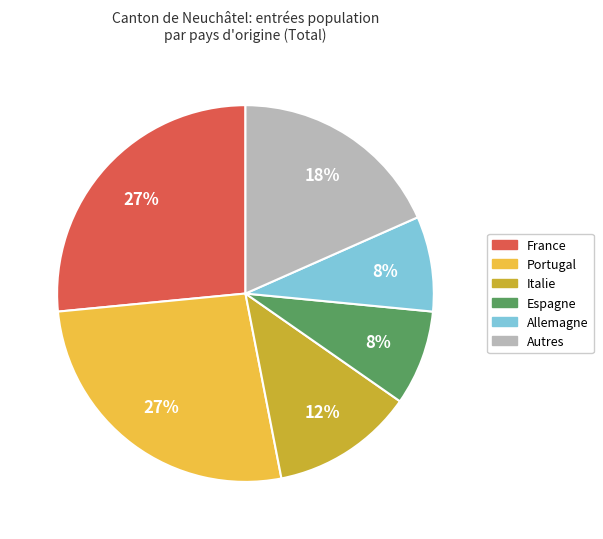

To the nearest percent, what is the average slice percentage?

17%